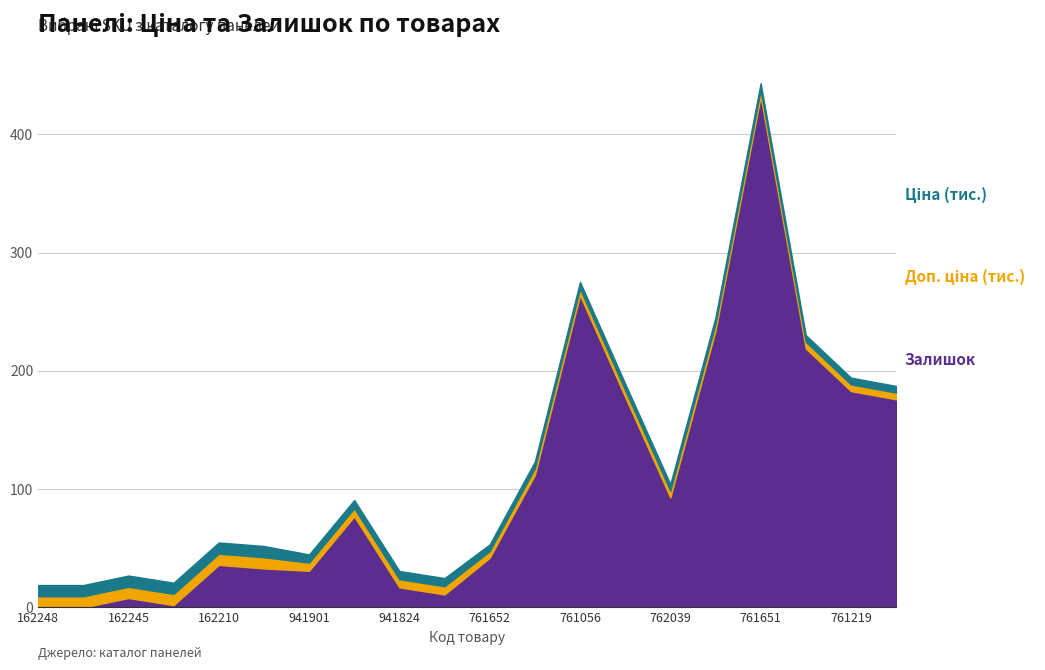

What are all the series names shown in the legend?

Ціна, Доп. ціна, Залишок